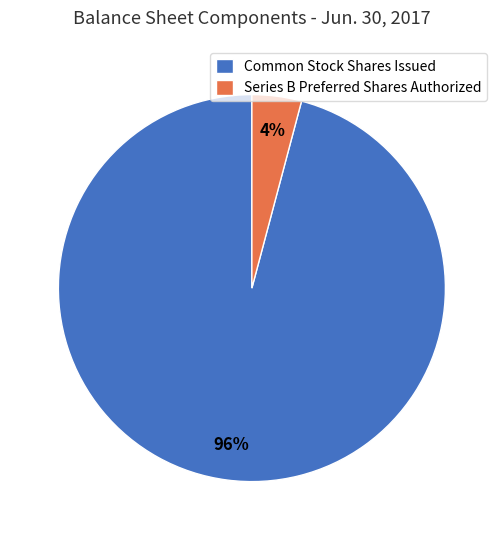

Which has a higher value, Series B Preferred Shares Authorized or Common Stock Shares Issued?

Common Stock Shares Issued